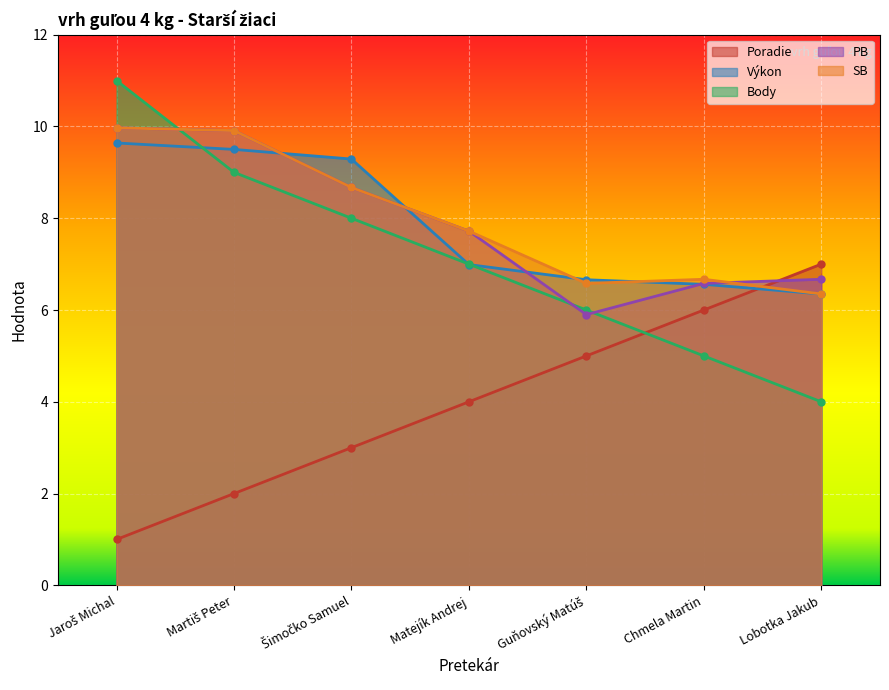

What position from the left is Šimočko Samuel?

3